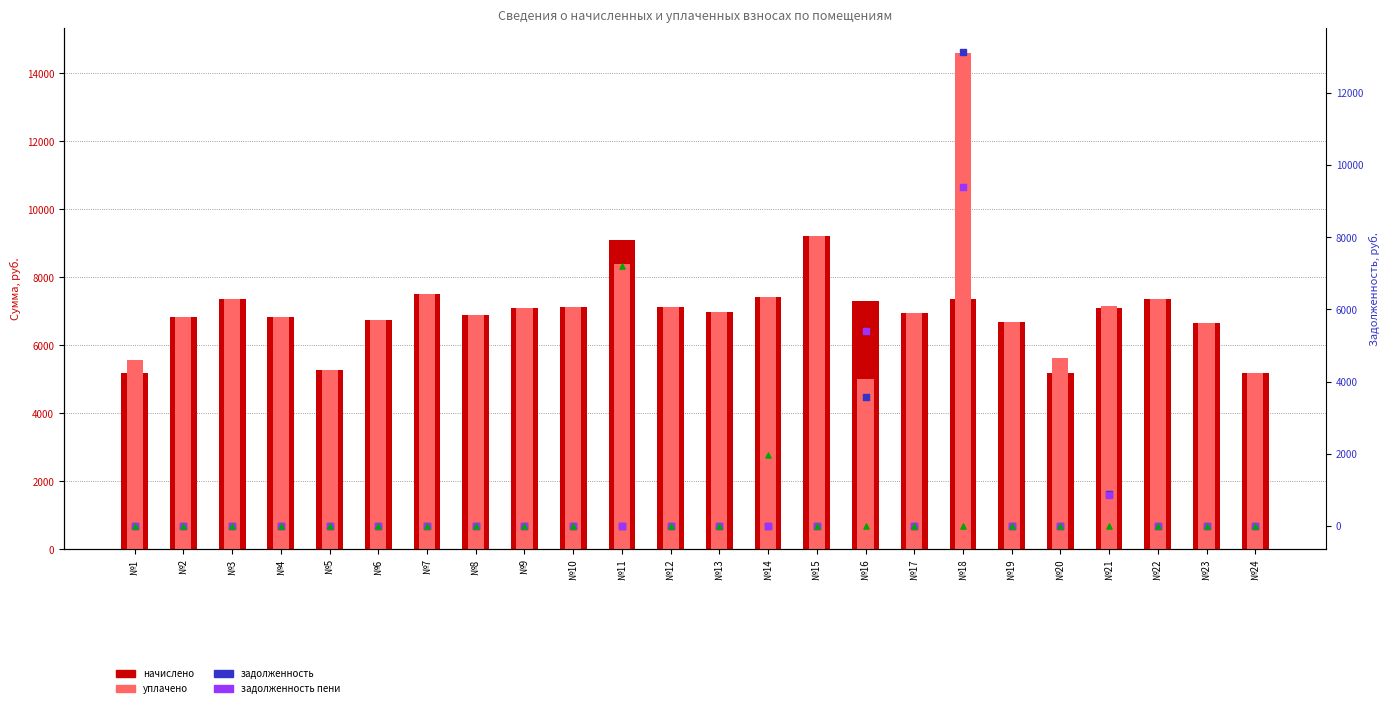

Which series contains the lowest Y value?

задолженность